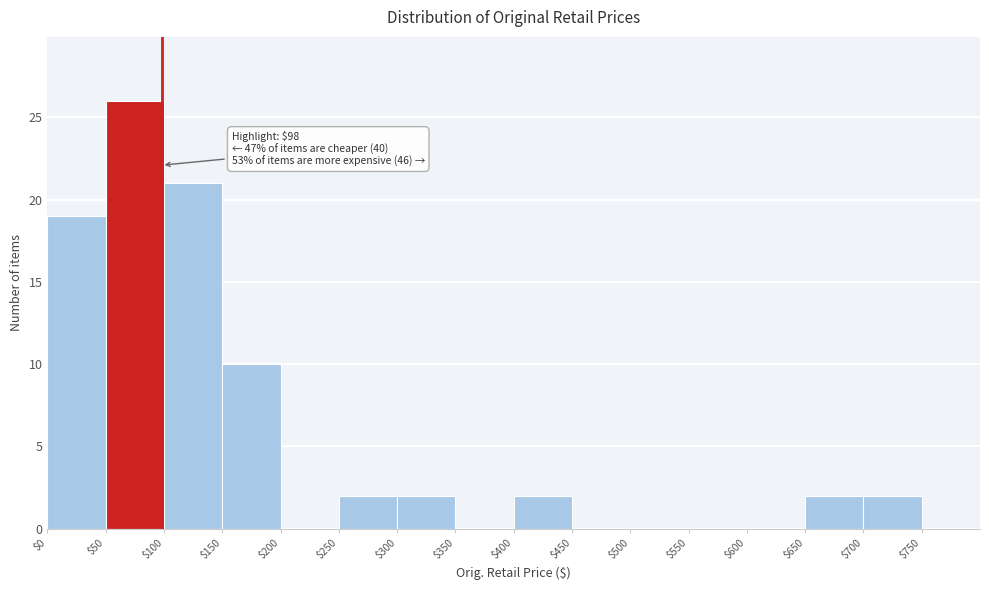

Which range on the x-axis has the tallest bar?

50 to 100